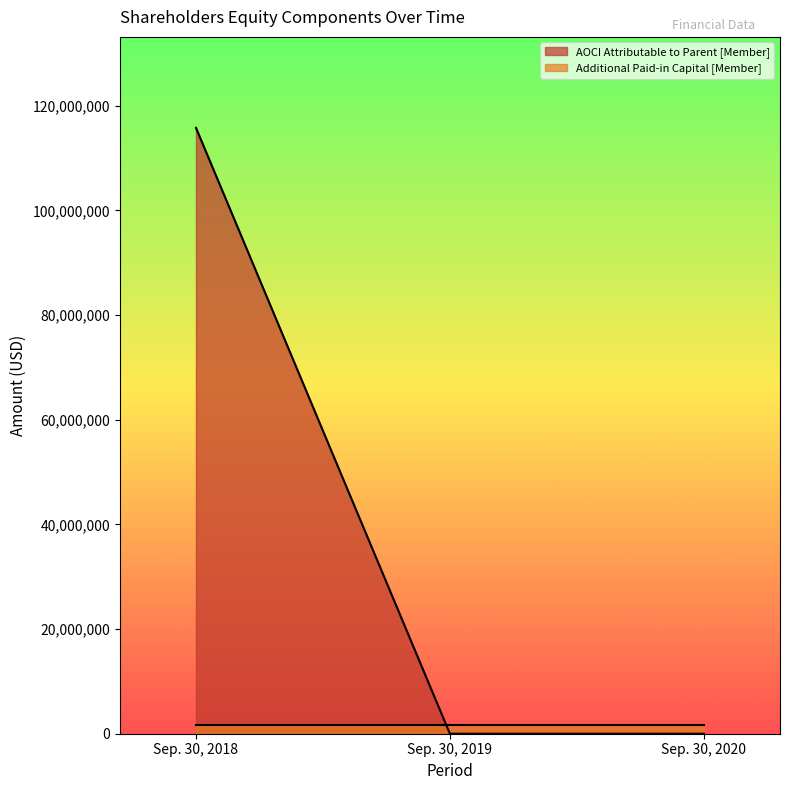

What is the change in value from Sep. 30, 2018 to Sep. 30, 2020?

-115786000